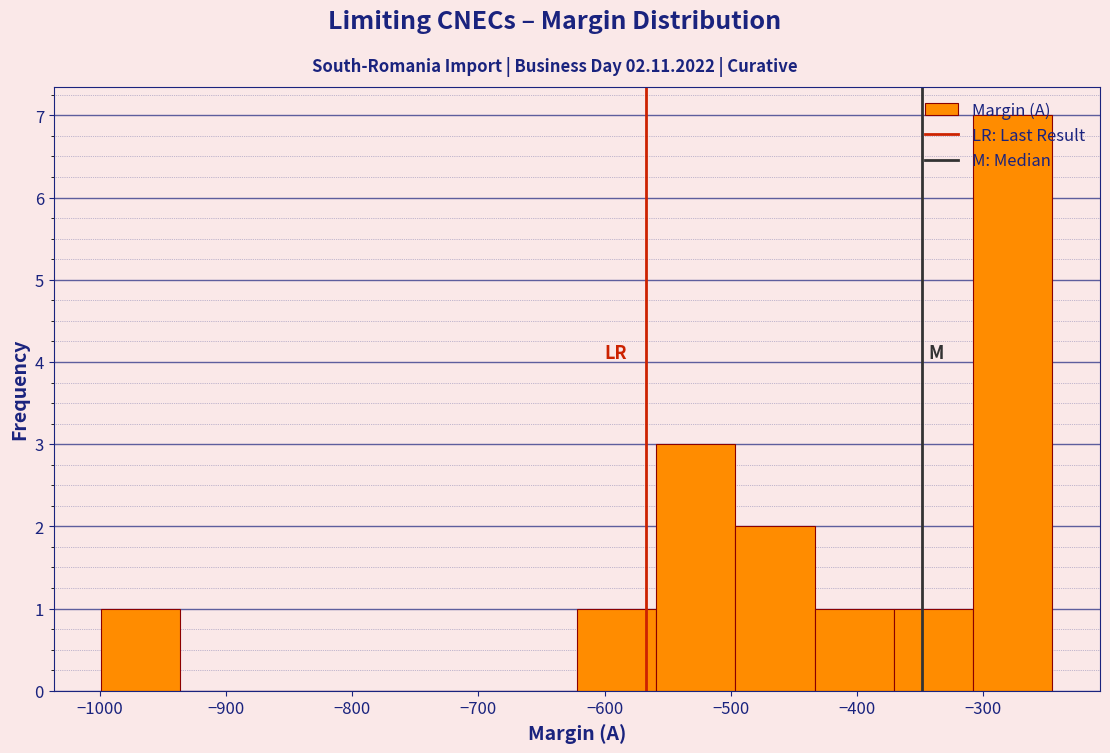

What is the height of the bar covering -370 to -310 on the x-axis? Neither the bar edges nor the heights are printed on the chart, so give them approximately, as read against the axes.

1